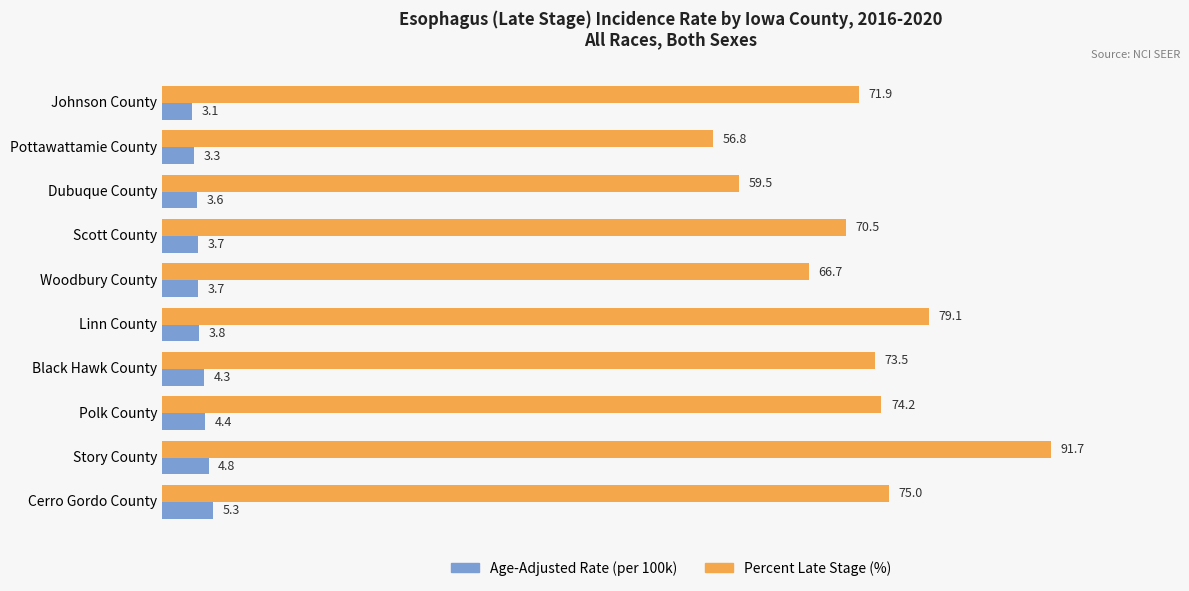

What is the difference between the highest and lowest values at Black Hawk County?

69.2